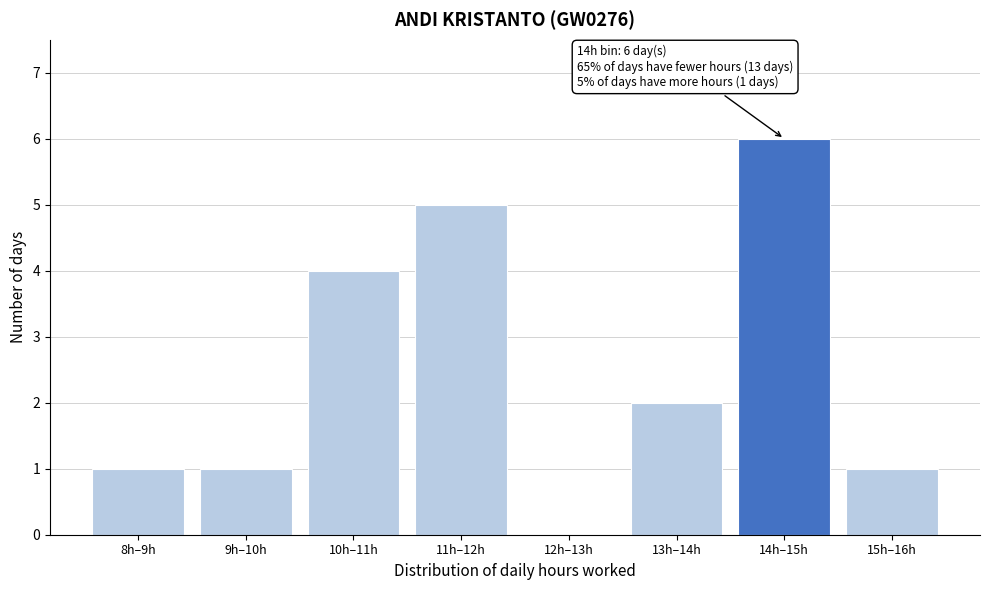

Reading left to right, list all the values displayed in this chart.

8h–9h=1	9h–10h=1	10h–11h=4	11h–12h=5	12h–13h=0	13h–14h=2	14h–15h=6	15h–16h=1